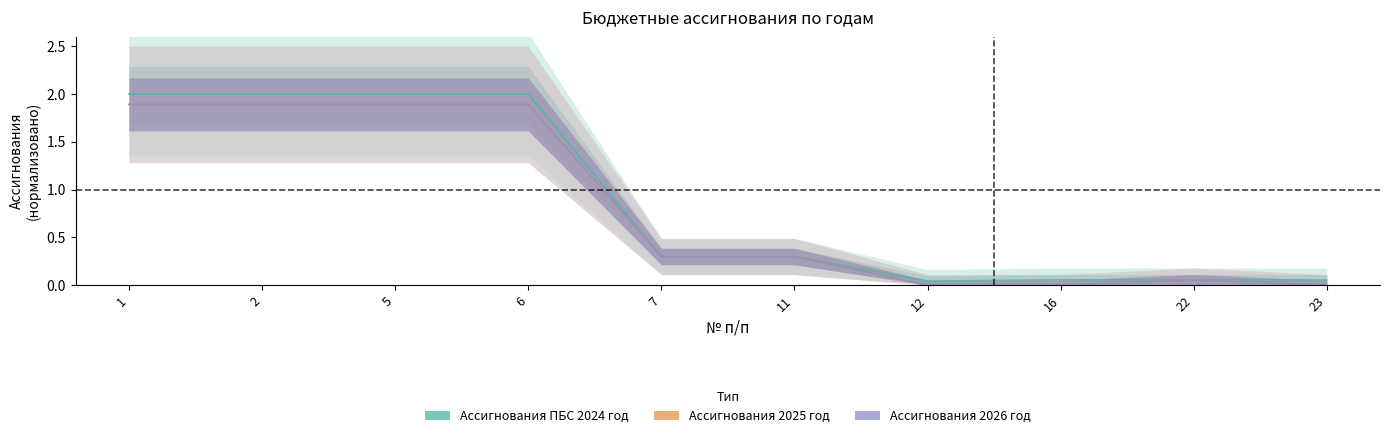

At which category is the sum across all series the highest?

1